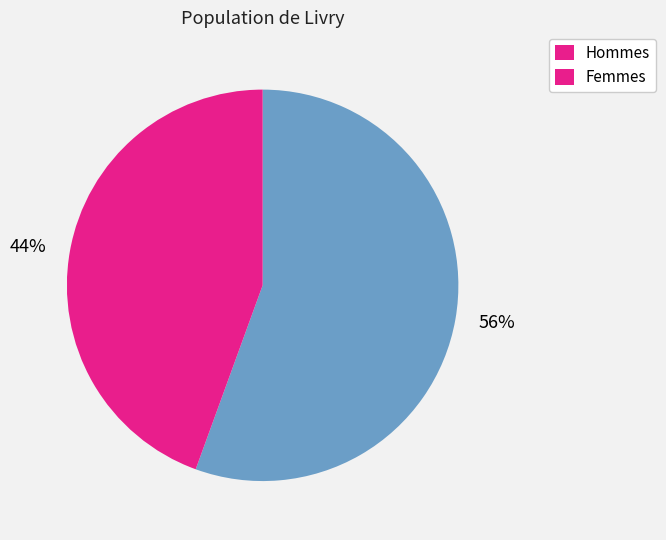

True or false: 44% accounts for 33% of the total.

False